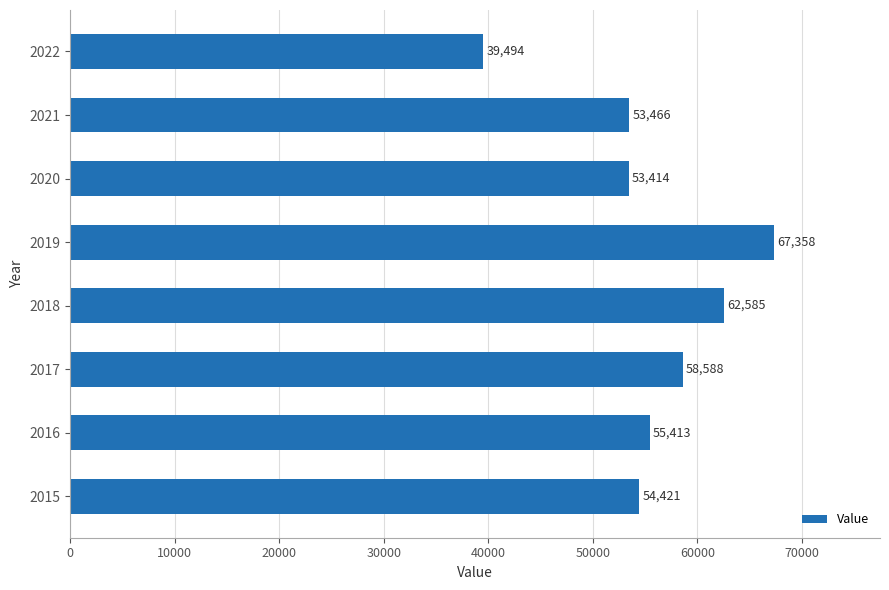

How many series are shown in this chart?

1